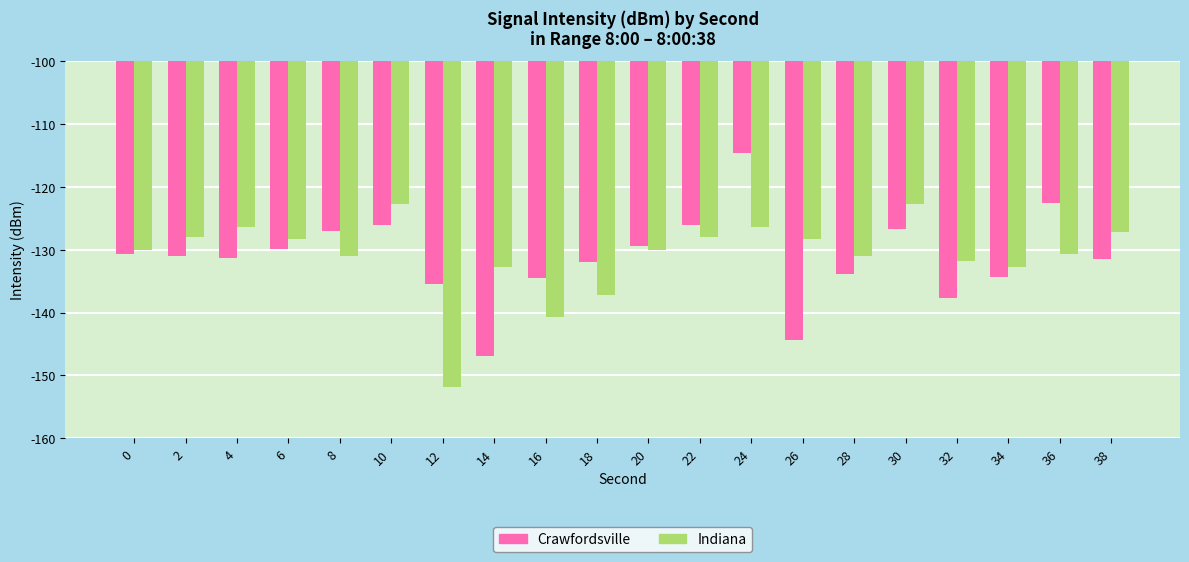

What is the sum of the Crawfordsville values at 36 and 14?

-269.6